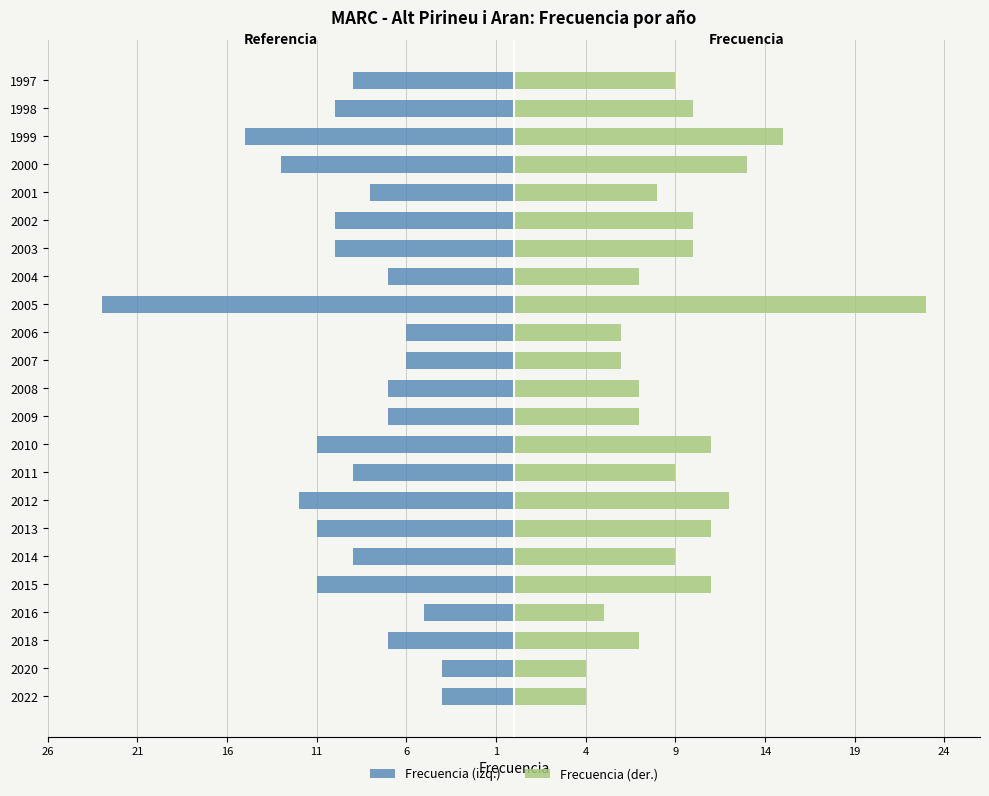

Rank the series by their maximum value, from lowest to highest.

Frecuencia (izq.), Frecuencia (der.)